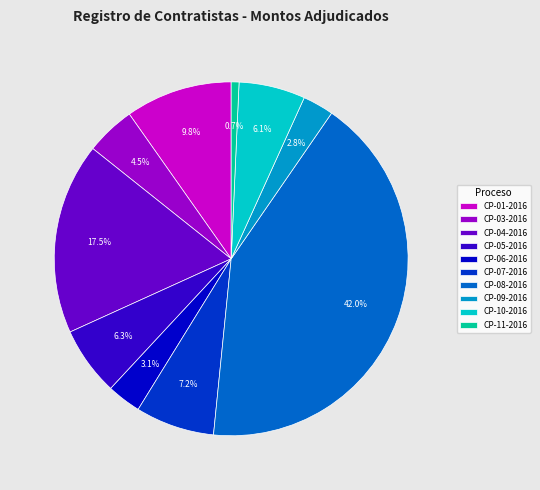

Which has a higher value, CP-10-2016 or CP-03-2016?

CP-10-2016